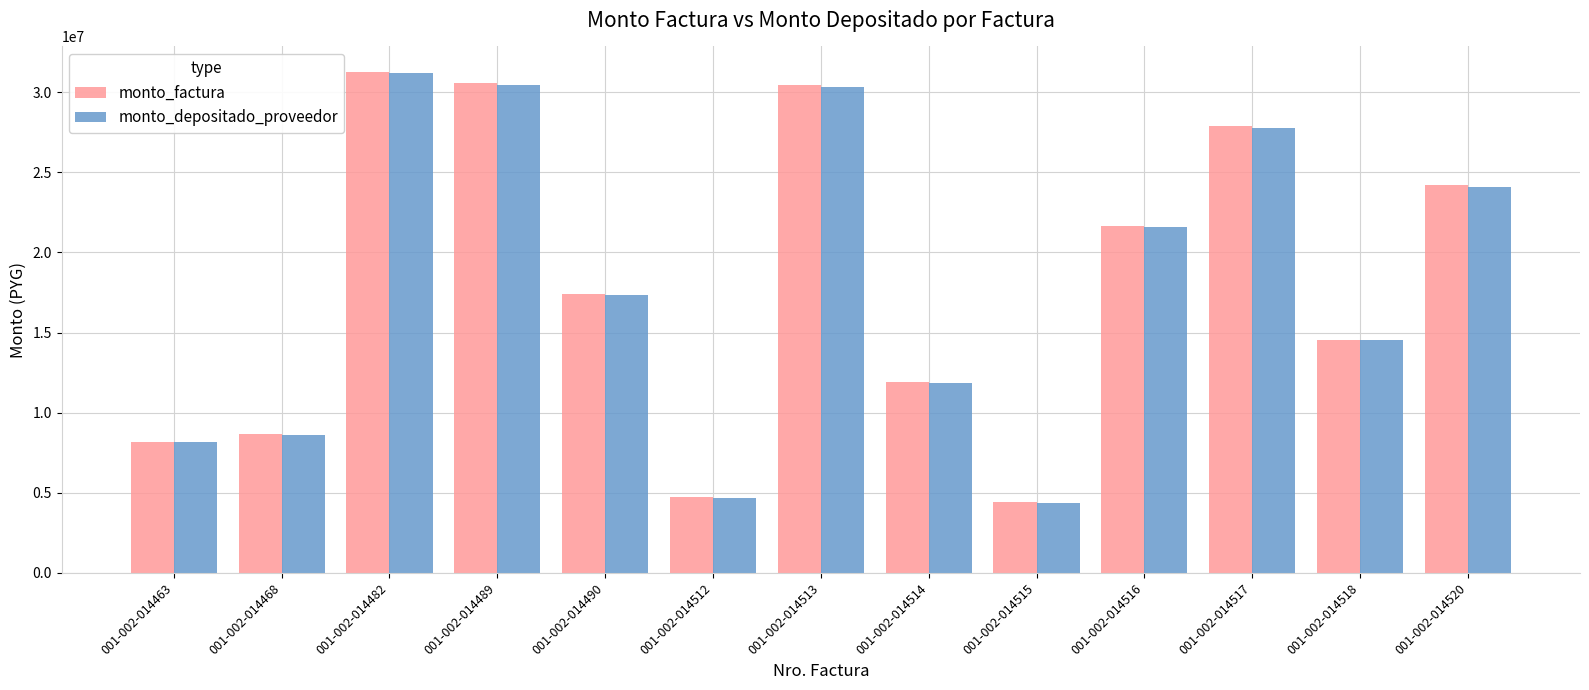

Does the chart contain stacked bars?

No